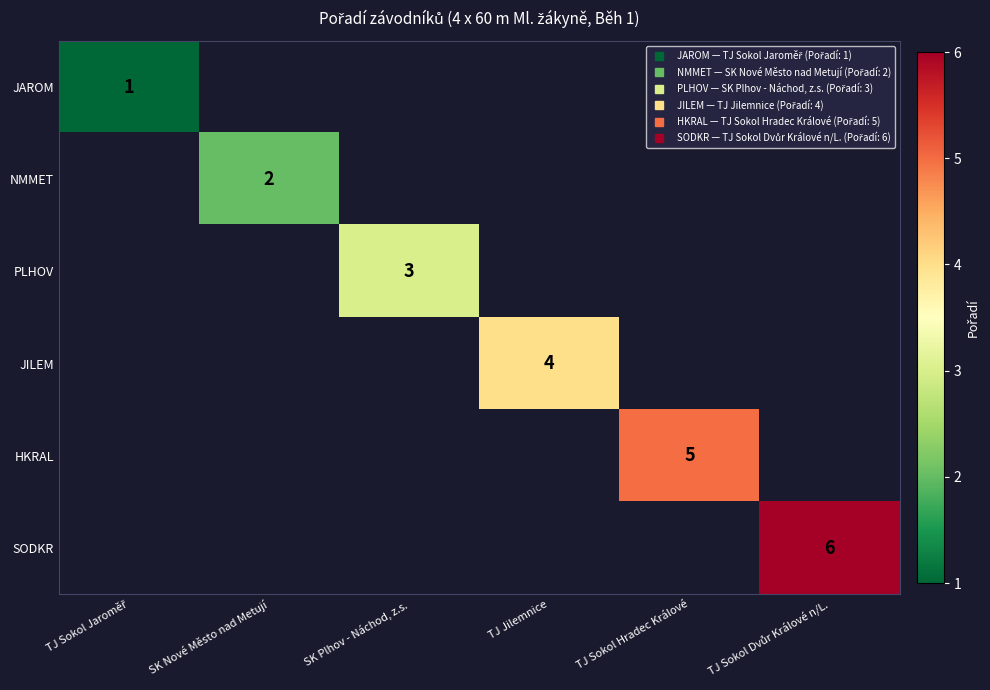

At how many categories does at least one series exceed 3?

3